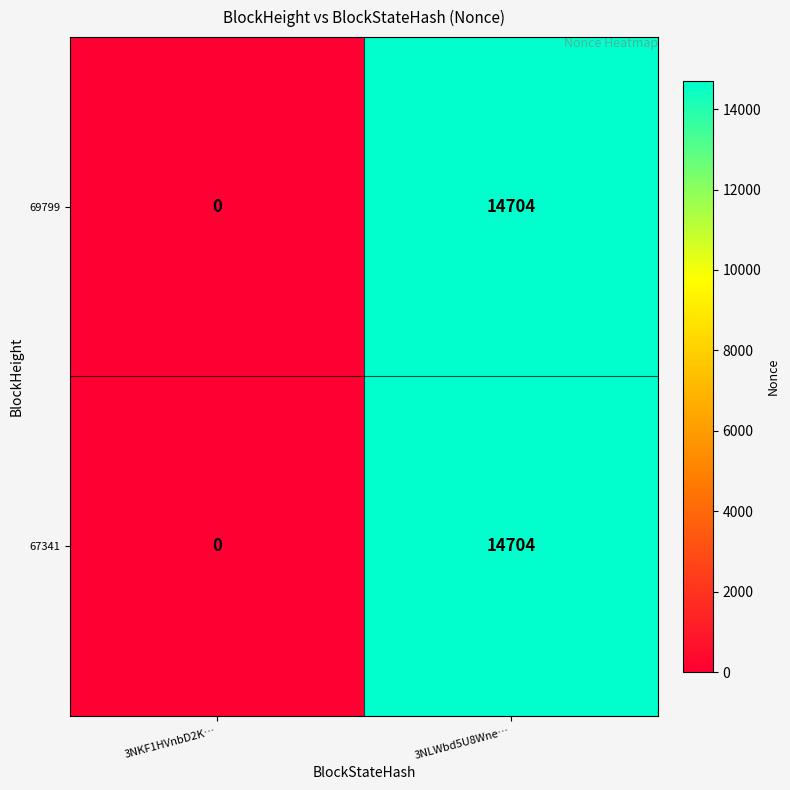

What is the difference between the 69799 values at 3NKF1HVnbD2K… and 3NLWbd5U8Wne…?

14704